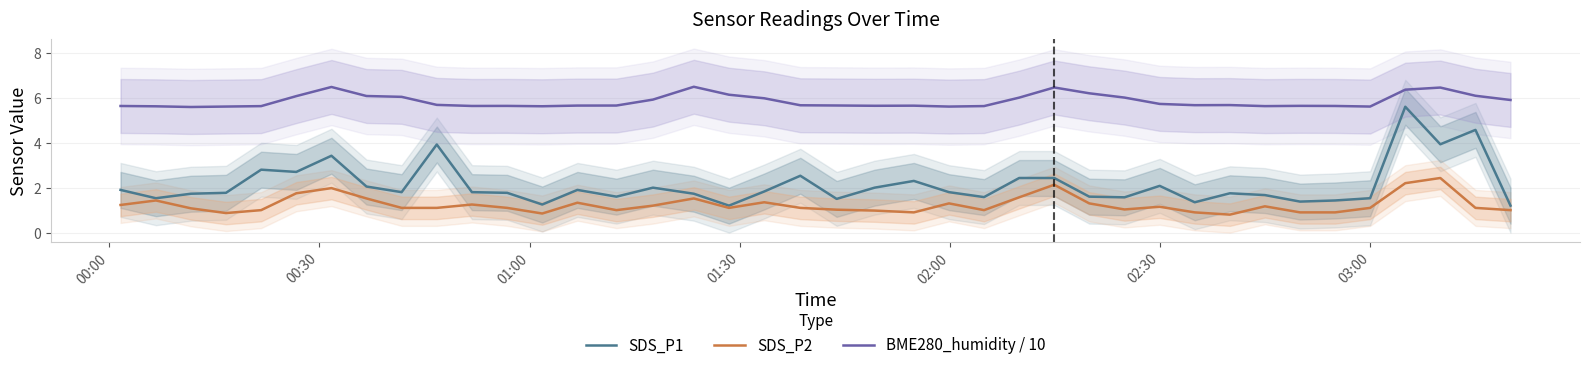

What is the sum of all SDS_P2 values?

49.7